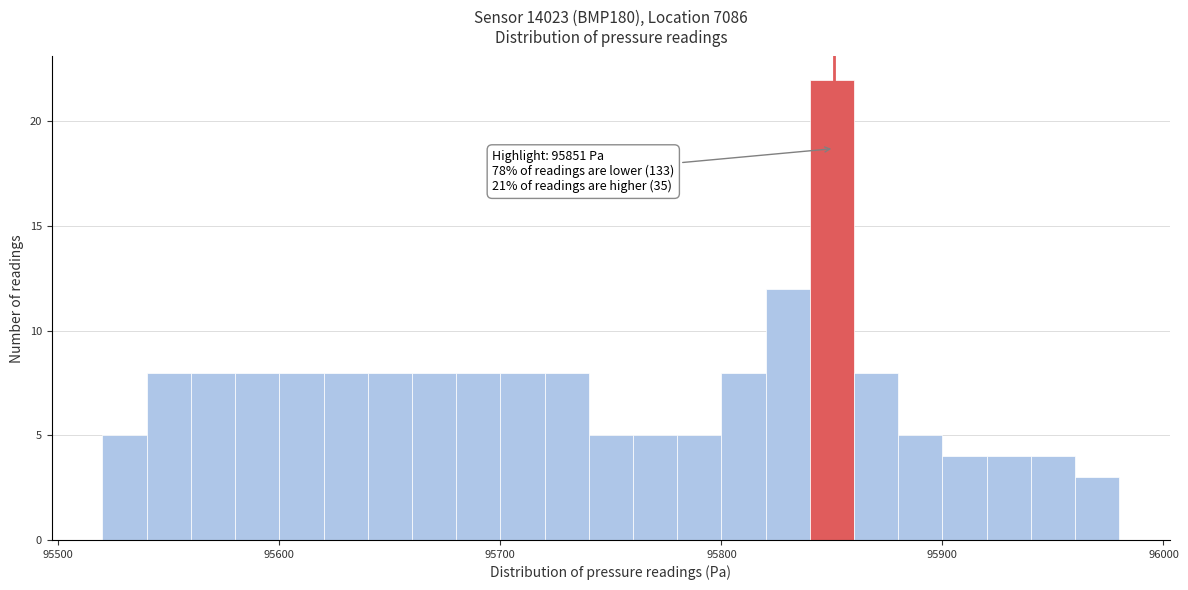

Read against the x-axis, roughly where is the centre of the tallest bar?

95850